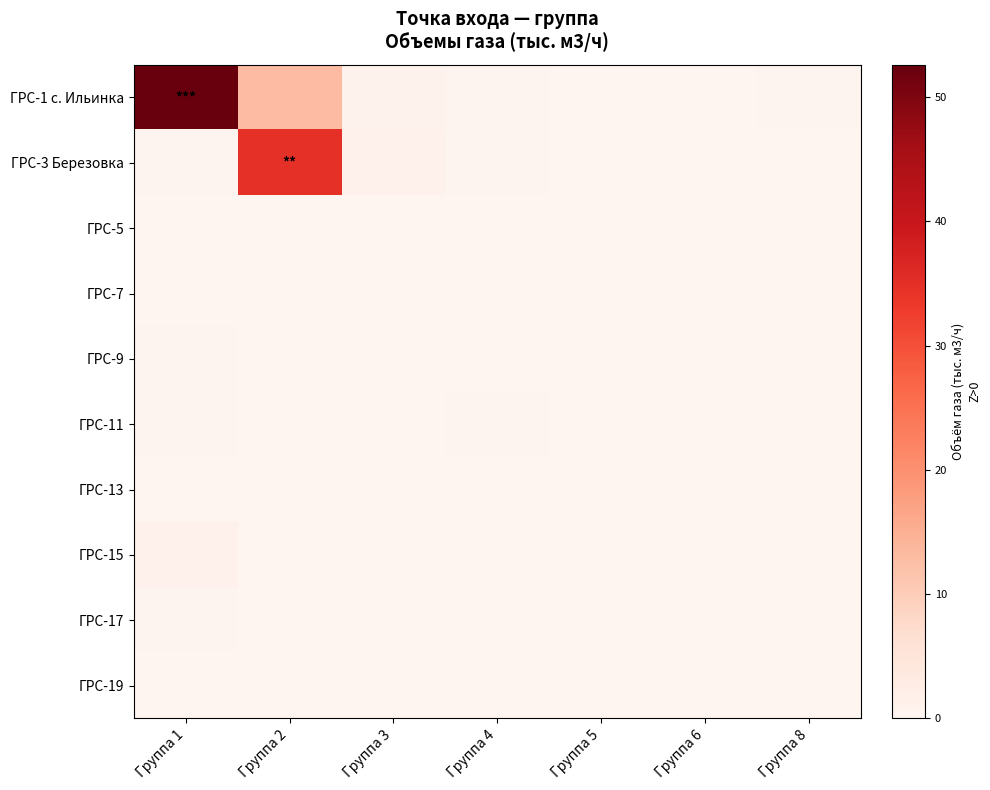

At which category is the sum across all series the highest?

Группа 1